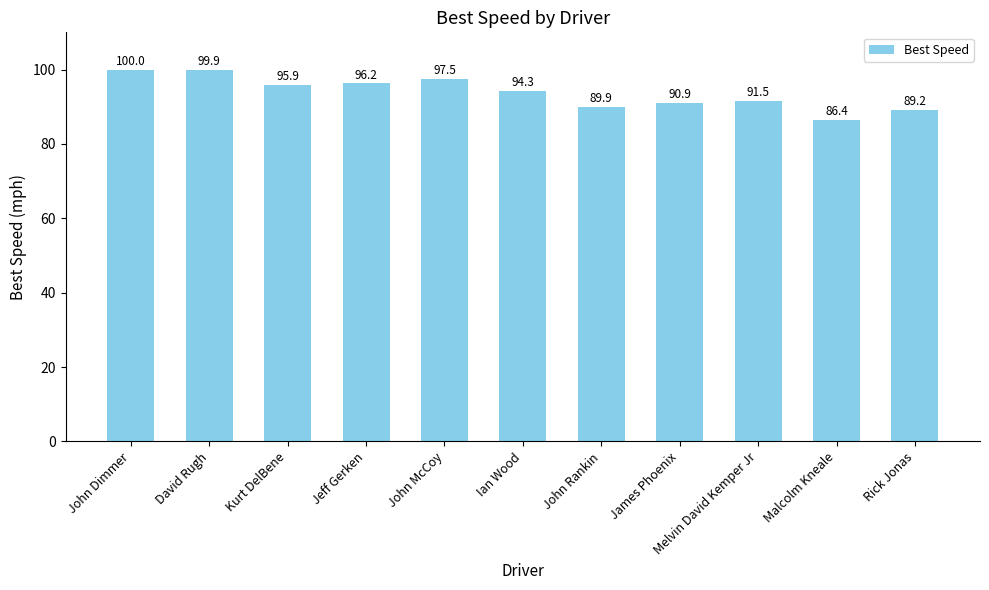

What is the greatest value displayed?

100.0